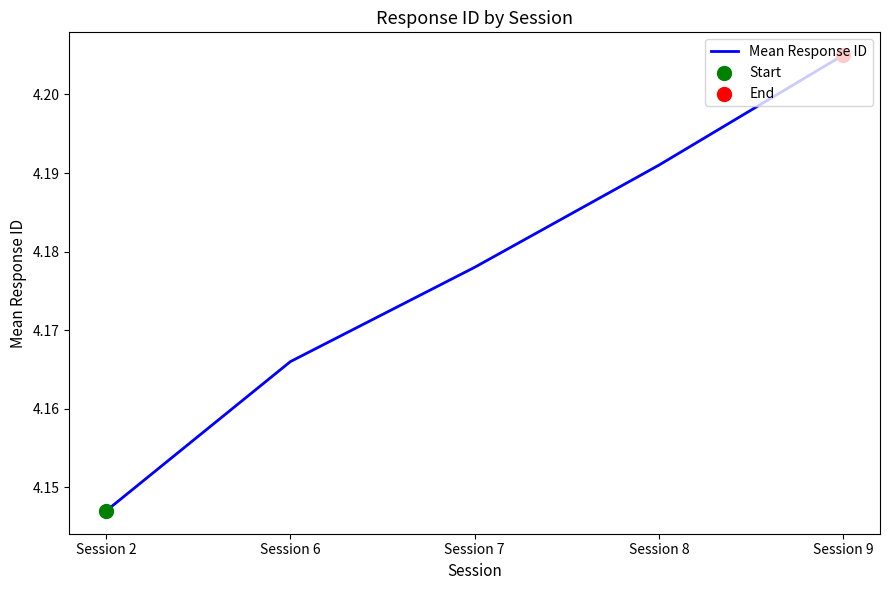

Which has a higher value, Session 6 or Session 2?

Session 6